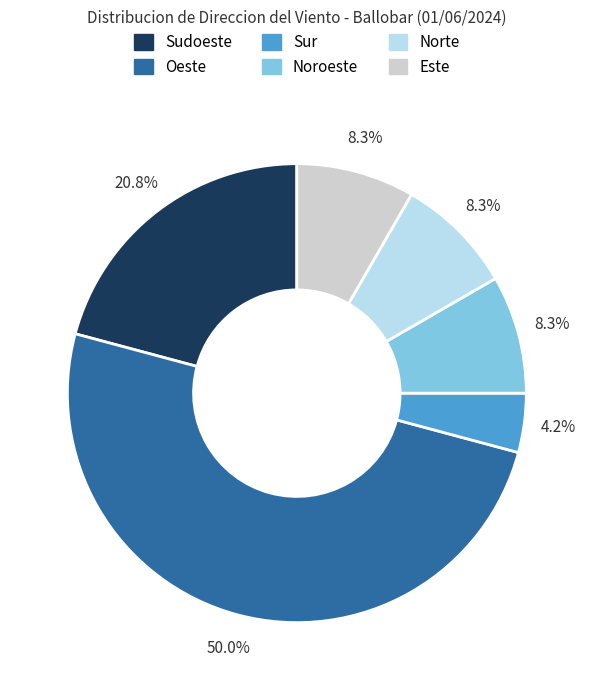

Is it true that Sudoeste is 12% of the pie?

False